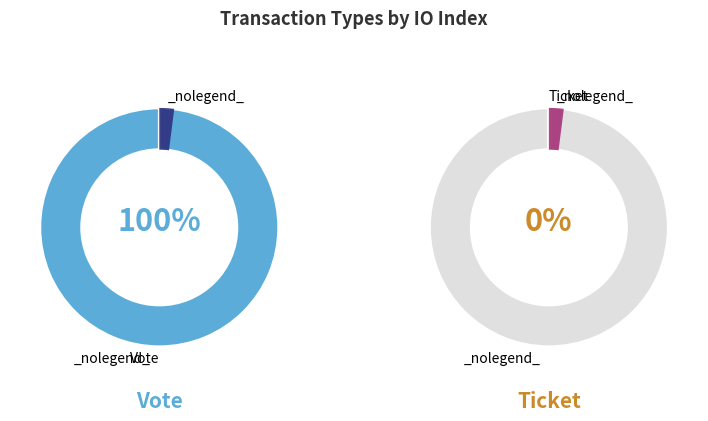

Which category has the biggest portion of the pie?

Vote